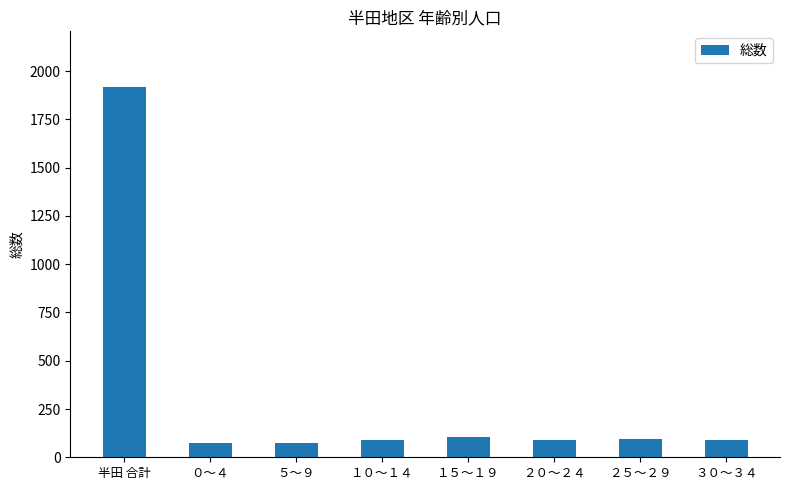

At which category does the chart reach its peak across all series?

半田 合計